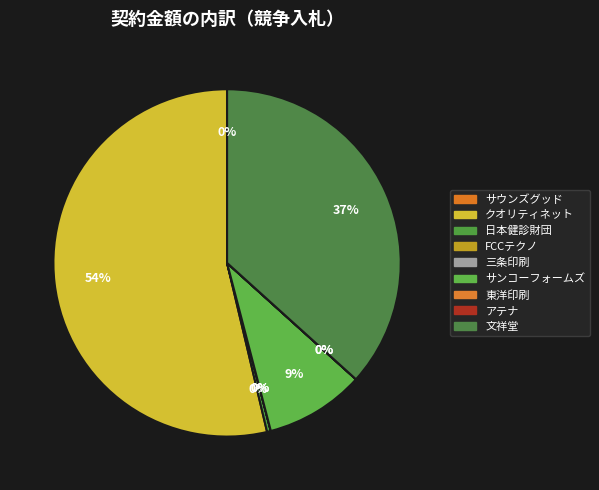

Count the number of slices in the pie.

9